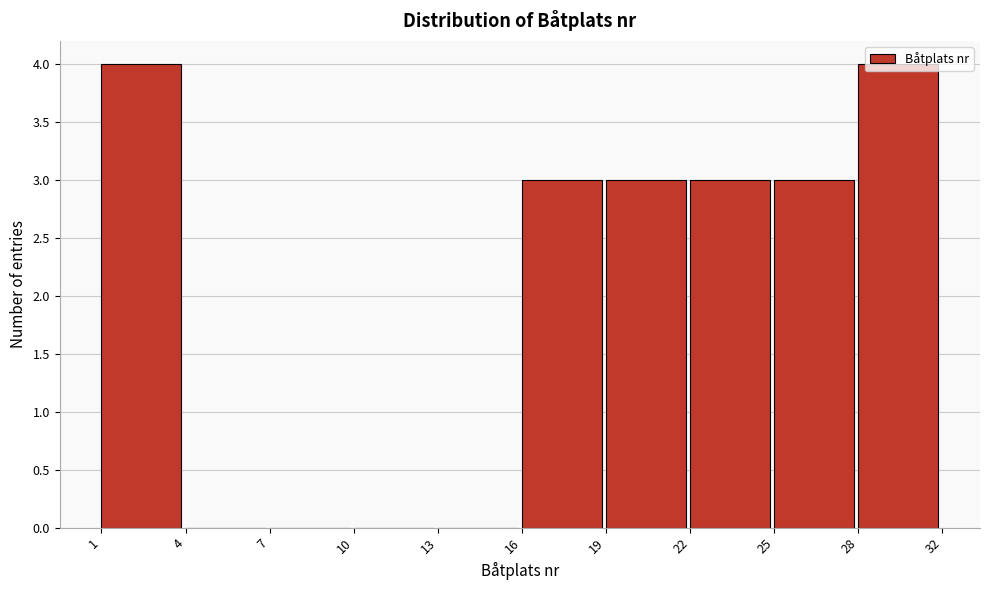

What is the maximum value shown in the chart?

4